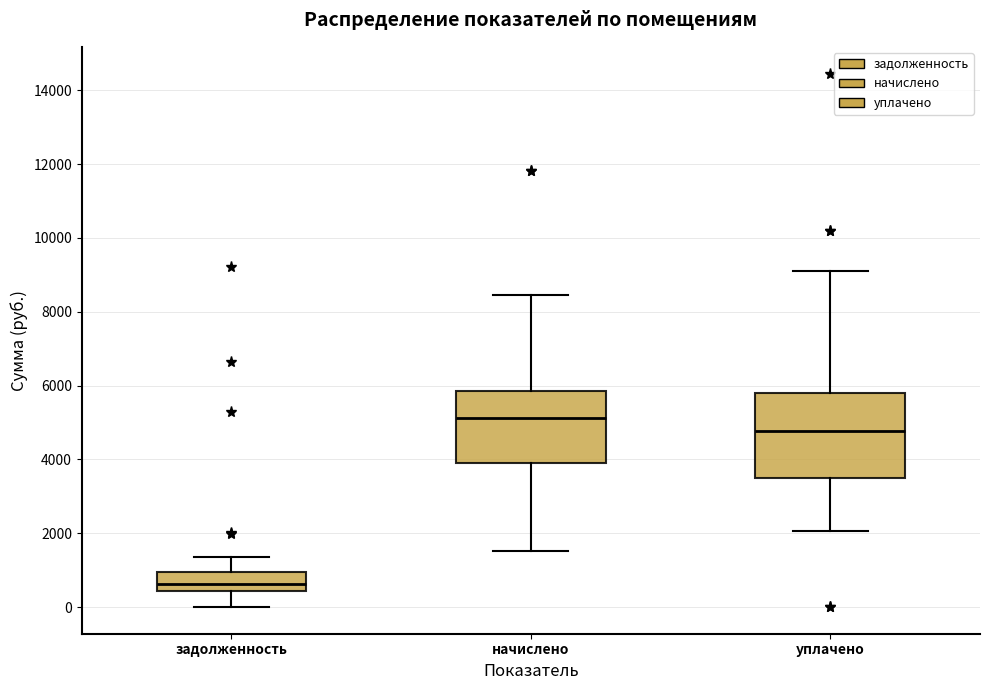

Where does the upper whisker of the box for начислено end on the y-axis? The values are not printed on the chart, so give them approximately, as read against the axis.

8400